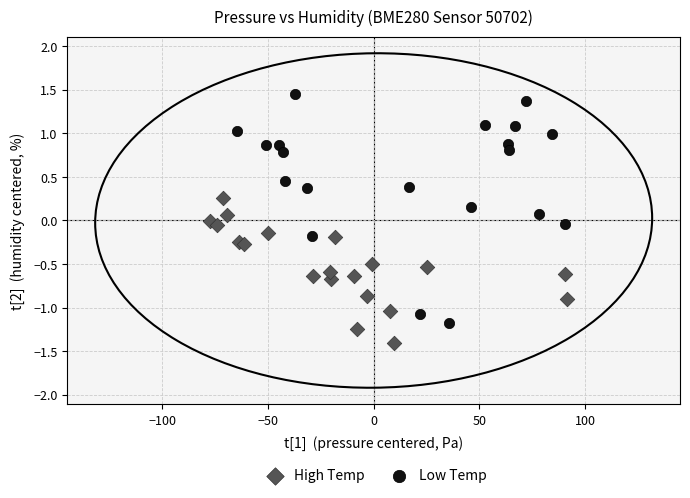

Which series has the largest Y range (max minus min)?

Low Temp